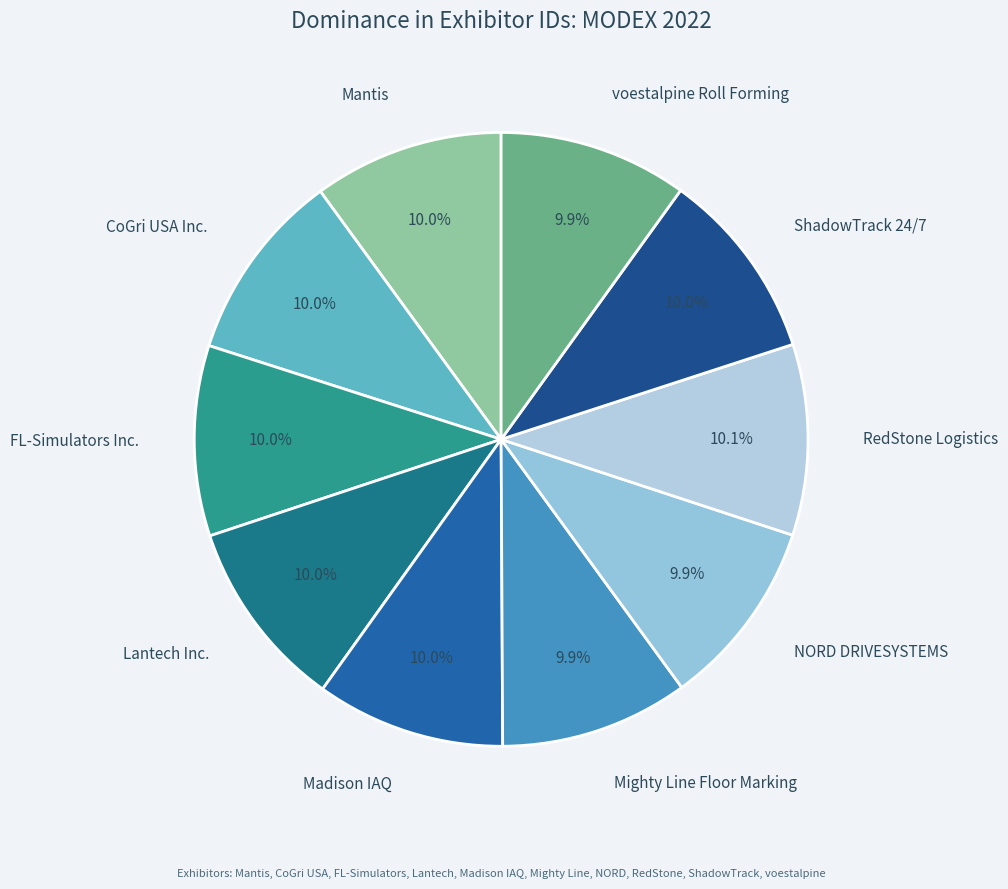

Count the number of slices in the pie.

10